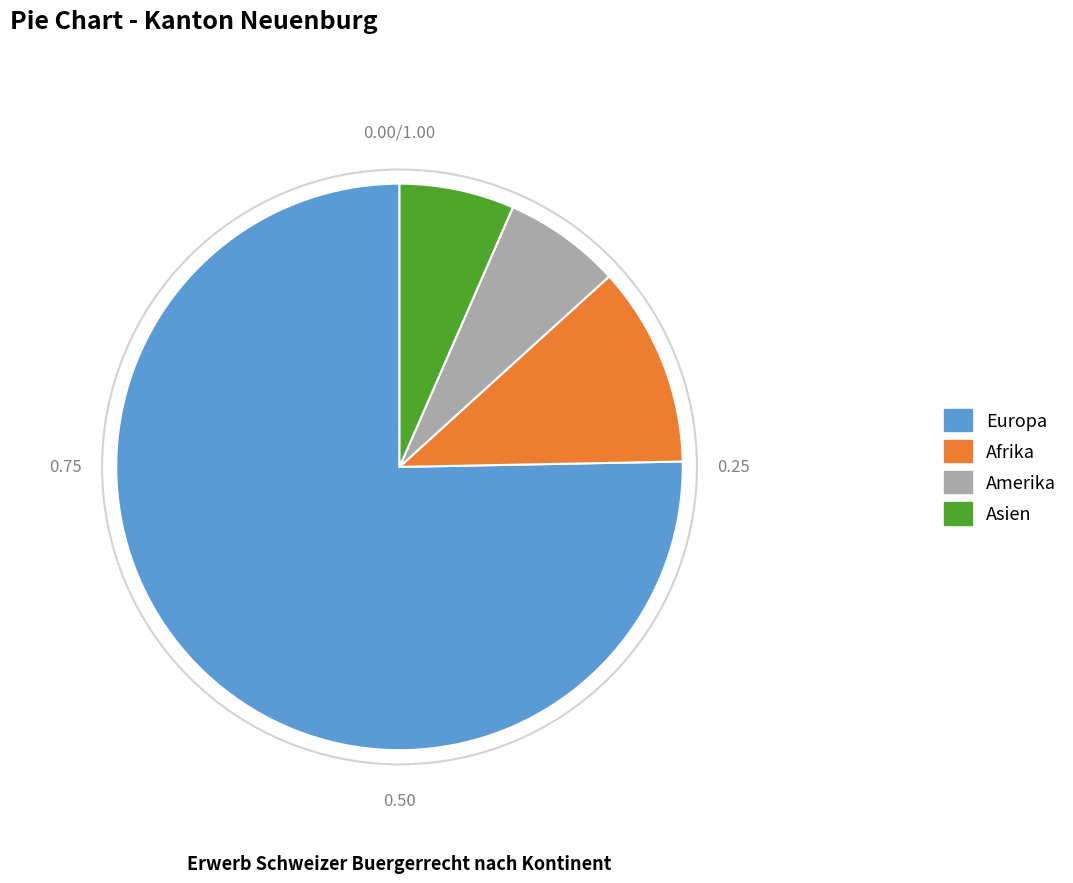

Does any single category account for the majority?

Yes